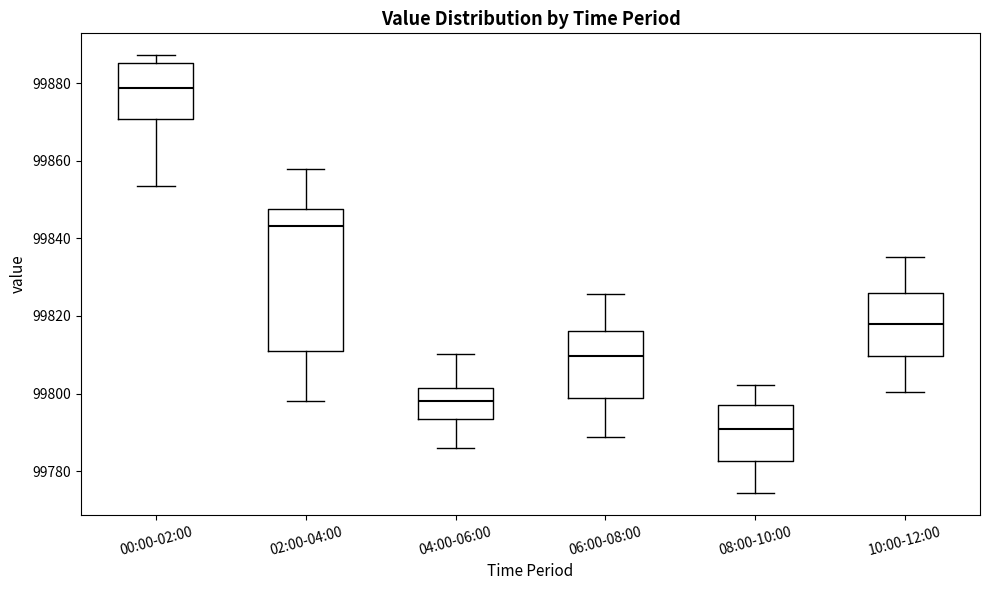

Reading left to right, read every box against the y-axis: the position of its median line, the range the box covers, and the ends of its whiskers. The values are not printed on the chart, so give them approximately, as read against the axis.

00:00-02:00: median 99878, box 99870 to 99886, whiskers 99854 to 99888
02:00-04:00: median 99844, box 99812 to 99848, whiskers 99798 to 99858
04:00-06:00: median 99798, box 99794 to 99802, whiskers 99786 to 99810
06:00-08:00: median 99810, box 99798 to 99816, whiskers 99788 to 99826
08:00-10:00: median 99790, box 99782 to 99798, whiskers 99774 to 99802
10:00-12:00: median 99818, box 99810 to 99826, whiskers 99800 to 99836